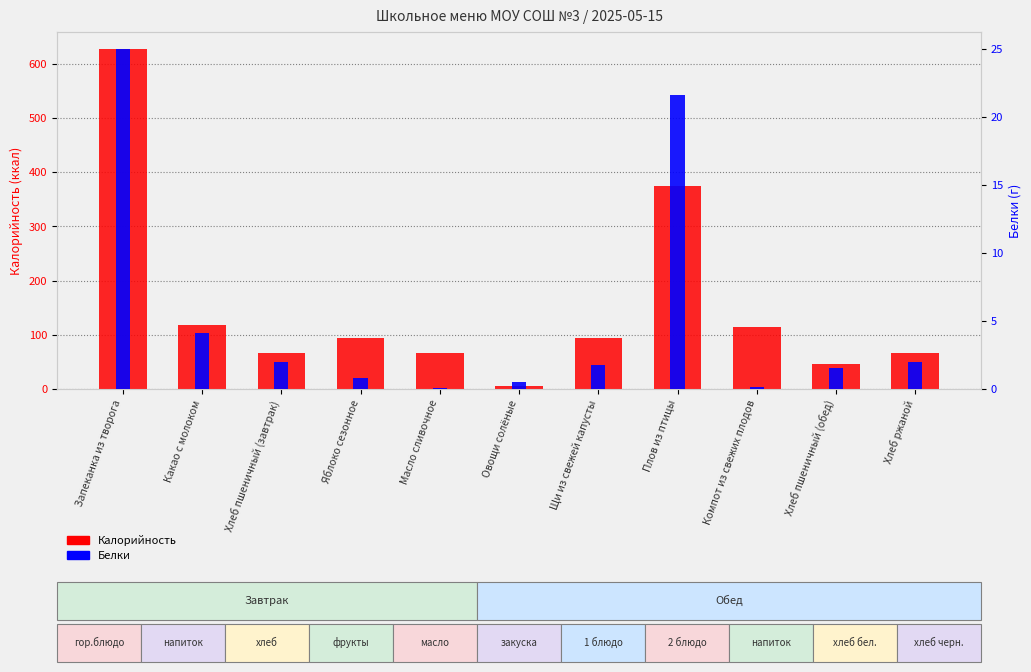

Rank the series by their maximum value, from lowest to highest.

Белки, Калорийность